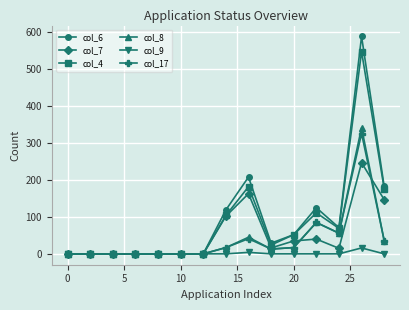

Which series has the widest spread of values?

col_6